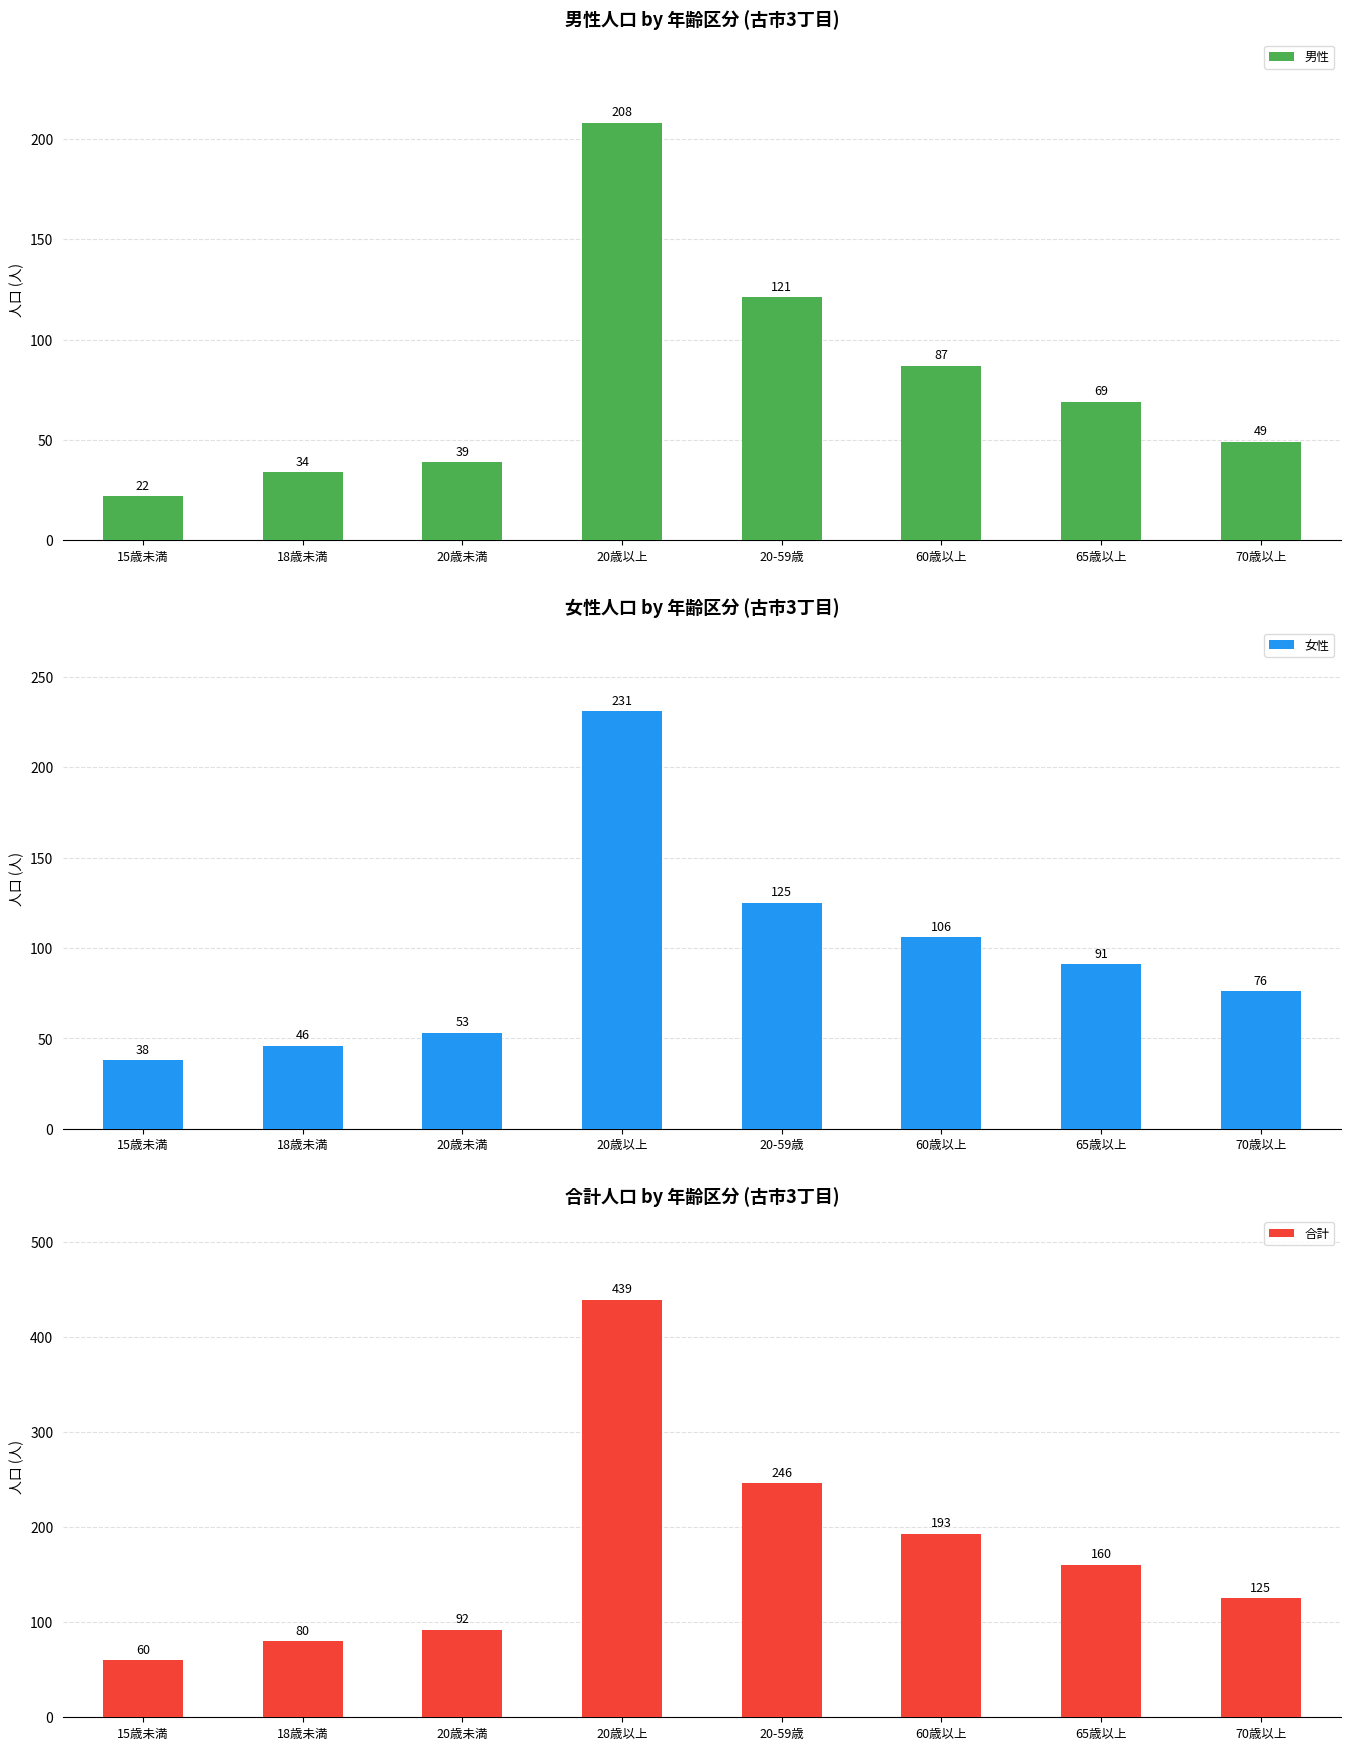

Count the number of categories in the chart.

8